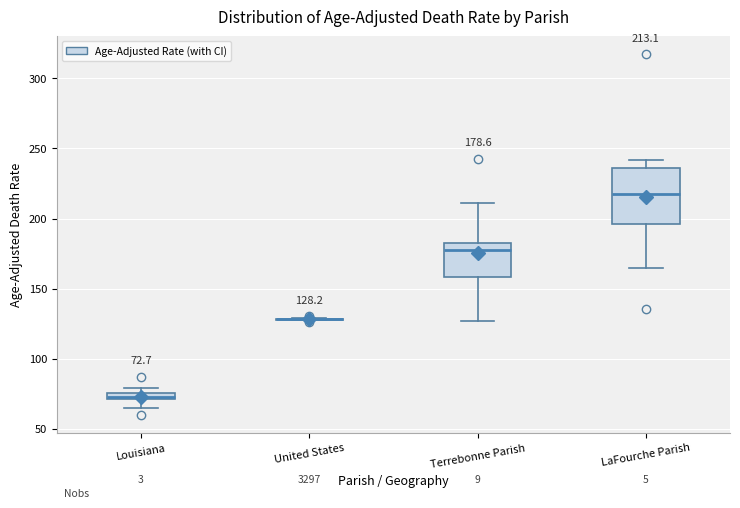

Which box is the tallest, from its lower edge to its upper edge?

LaFourche Parish